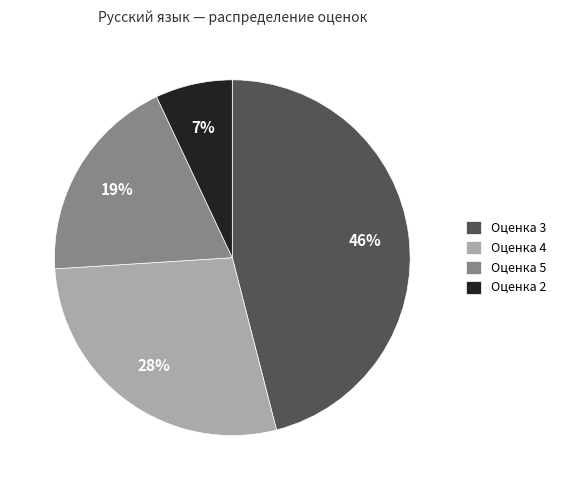

What percentage is the Оценка 3 slice, to the nearest percent?

46%